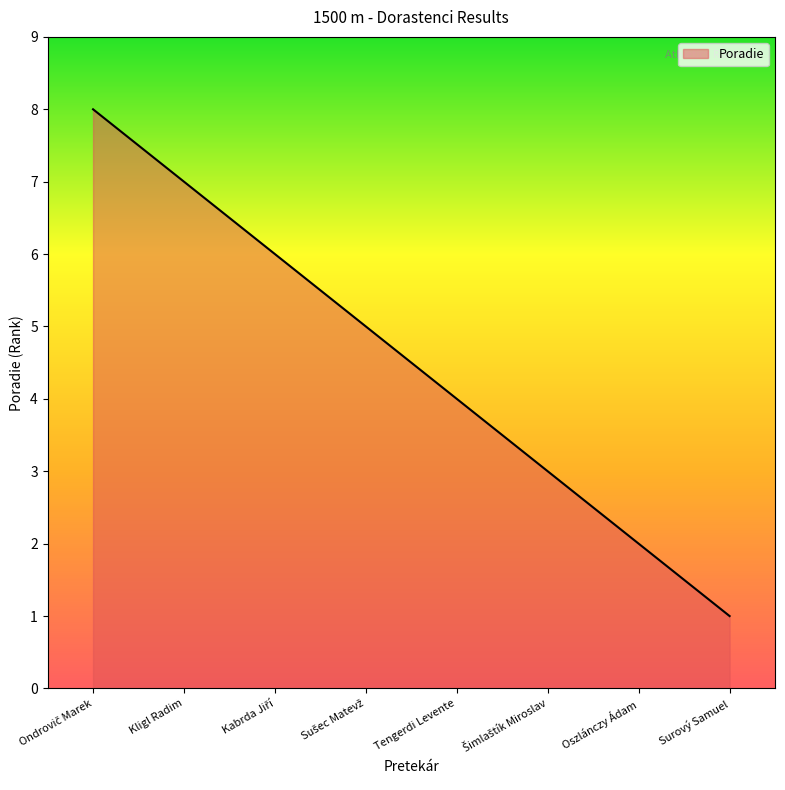

Which label corresponds to the smallest value in the chart?

Surový Samuel